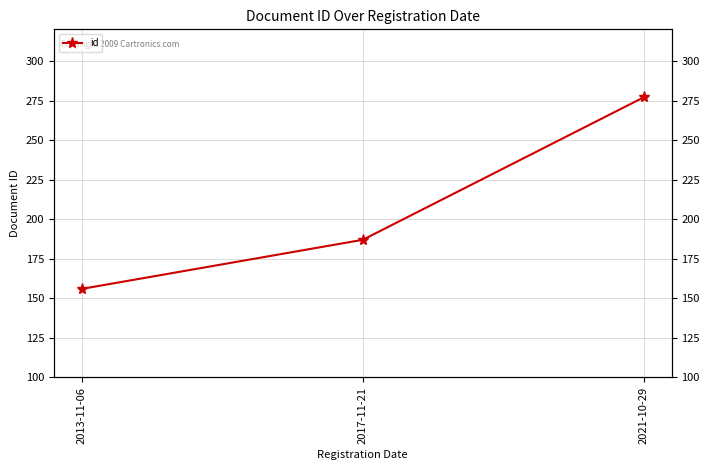

Rank the categories by value from highest to lowest.

2021-10-29, 2017-11-21, 2013-11-06